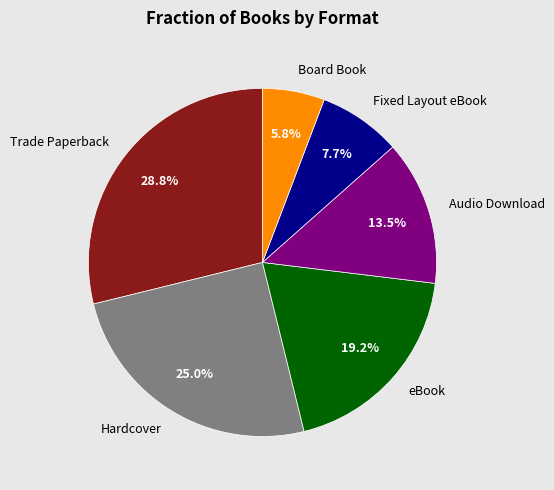

To the nearest percent, what is the average slice percentage?

17%